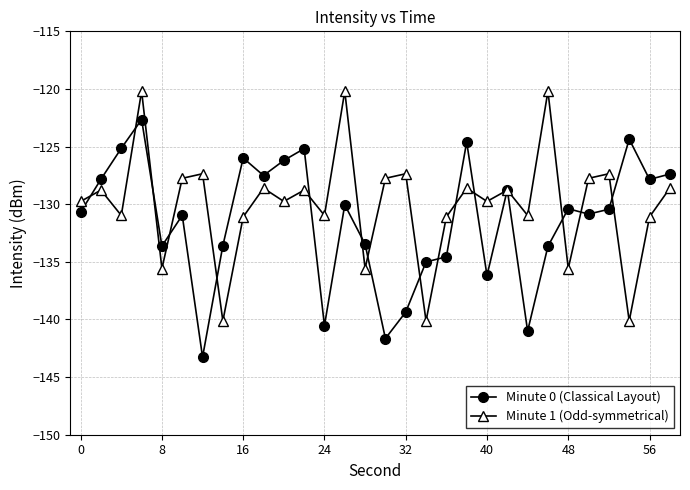

List the series in order of their peak value, highest first.

Minute 1 (Odd-symmetrical), Minute 0 (Classical Layout)